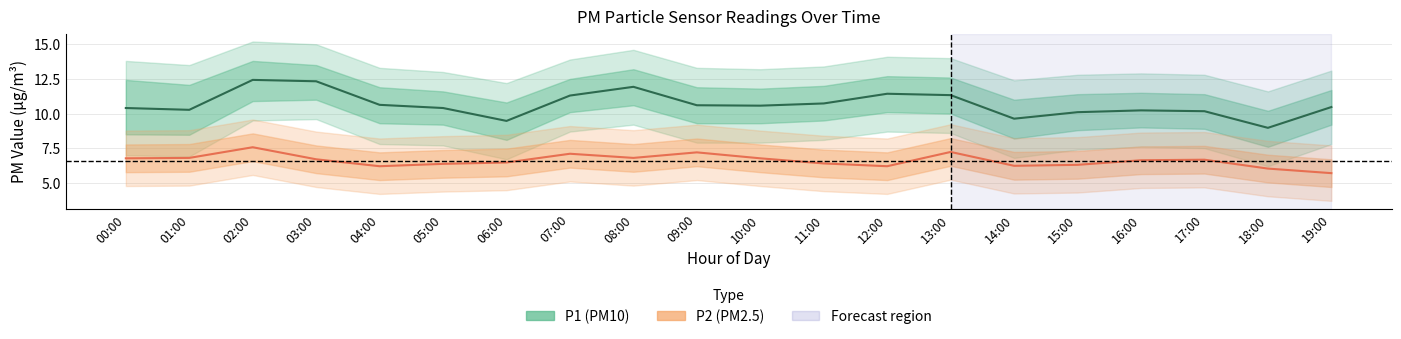

Between 10:00 and 09:00, which is larger?

09:00